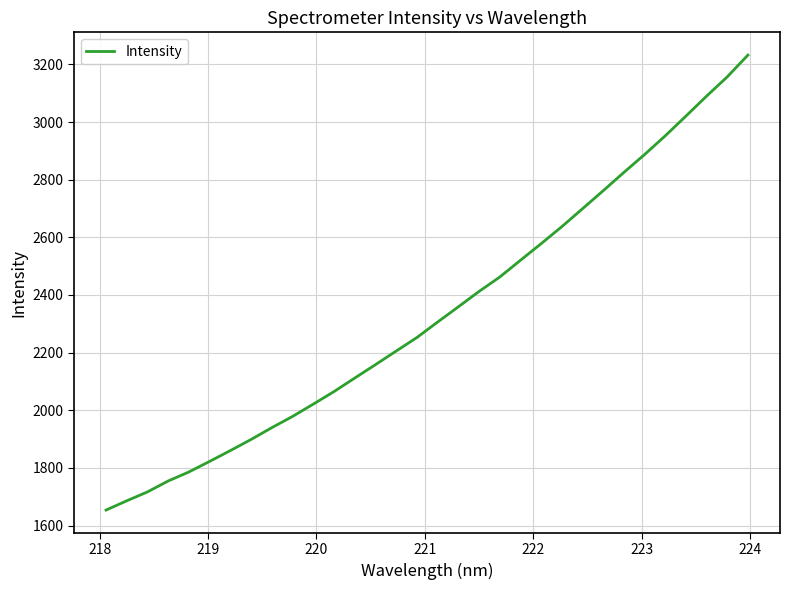

What is the greatest value displayed?

3232.3